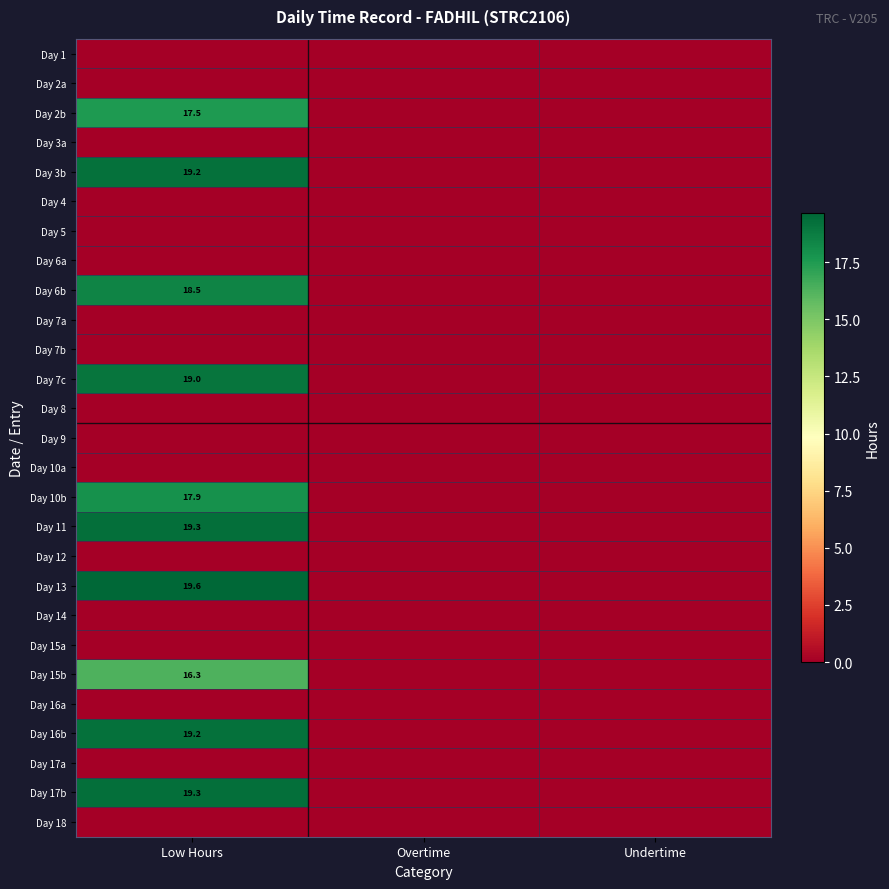

The value of Day 17b at Undertime is 0.0. True or false?

True